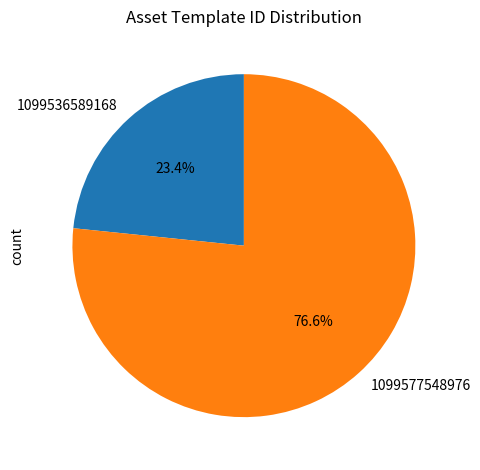

Does any single category account for the majority?

Yes